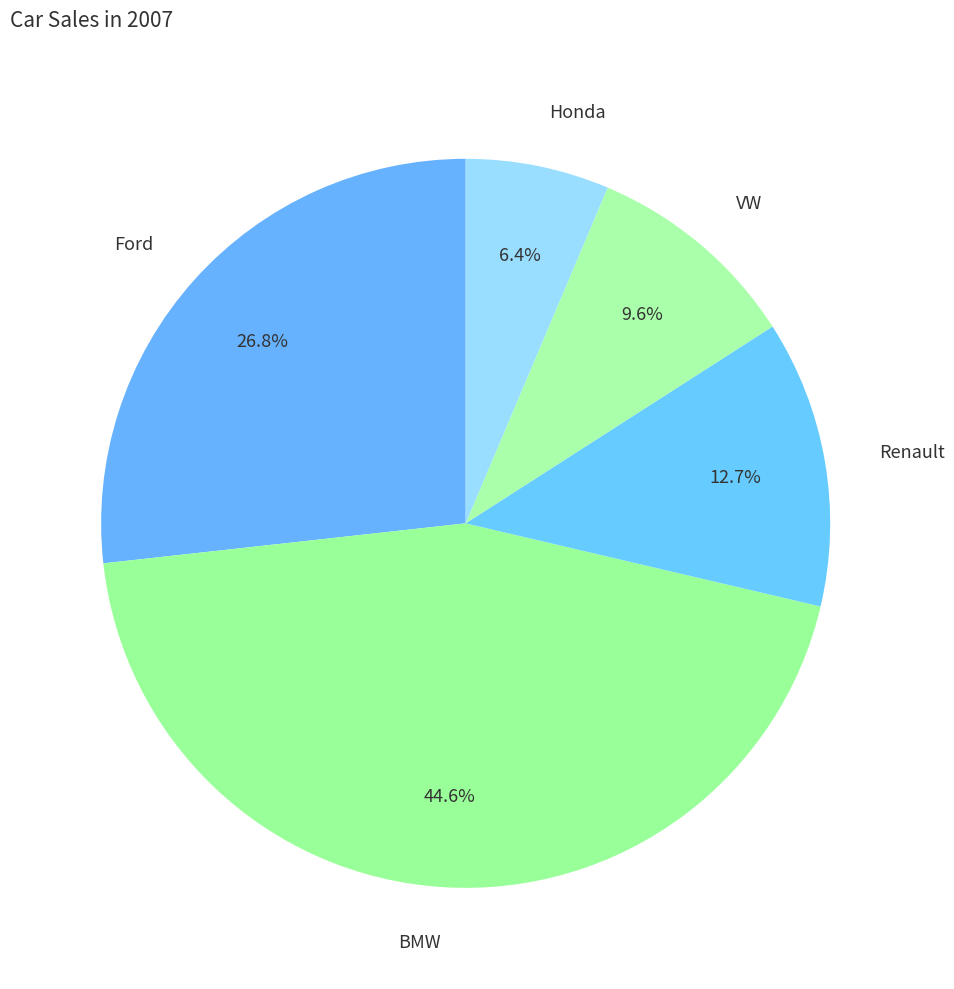

The Ford slice represents 27% of the pie. True or false?

True